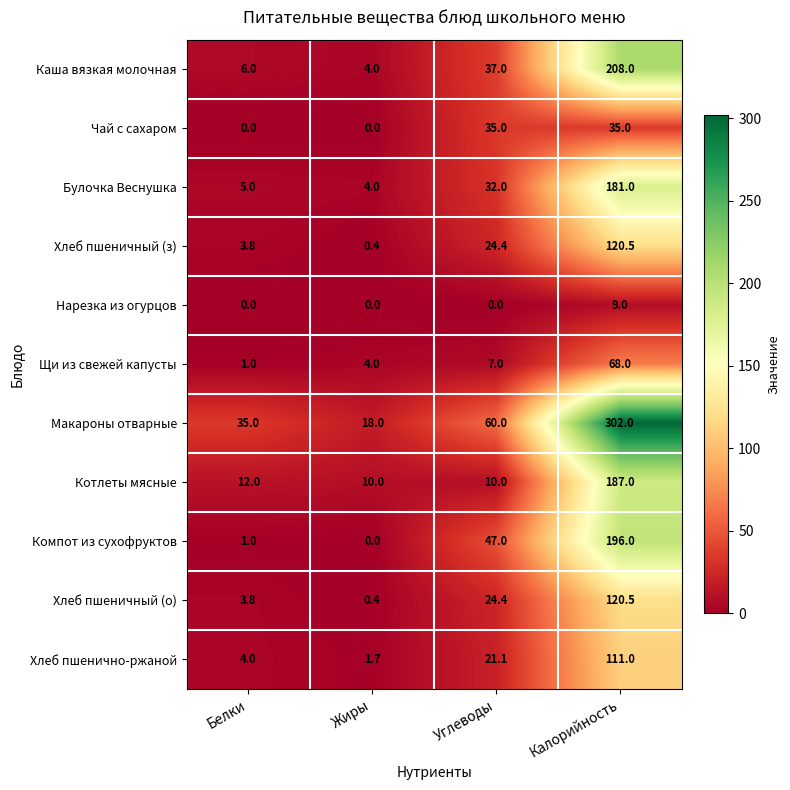

How many series are shown in this chart?

11